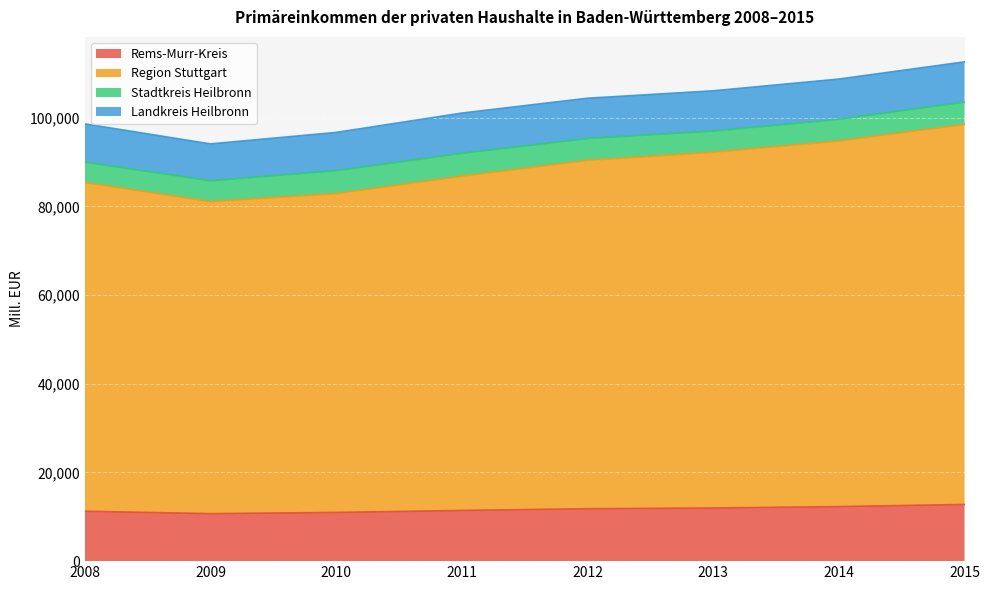

How many lines are shown in the chart?

4